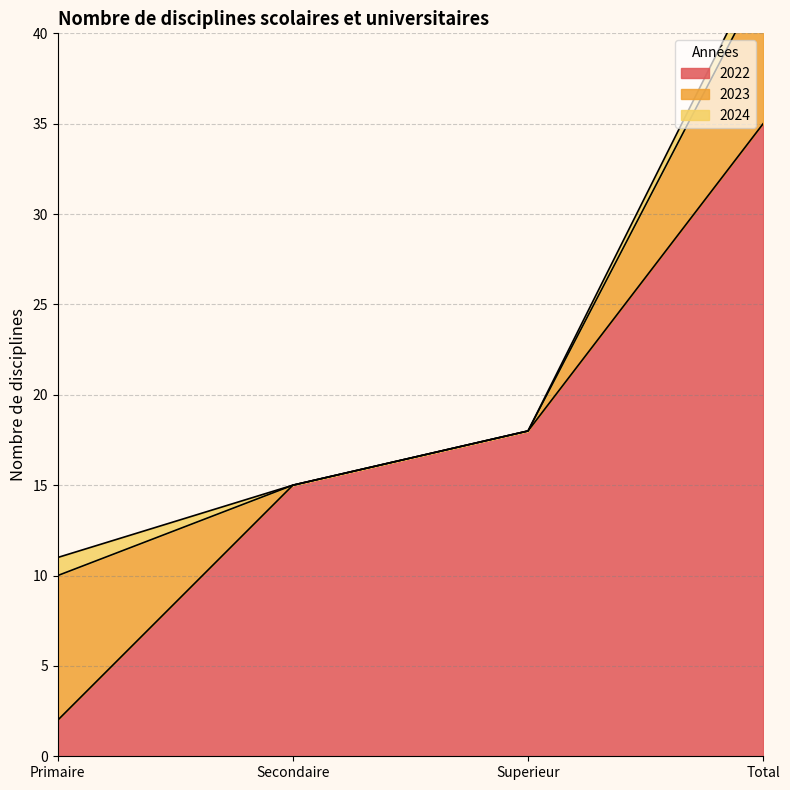

Between Superieur and Total, which is larger?

Total